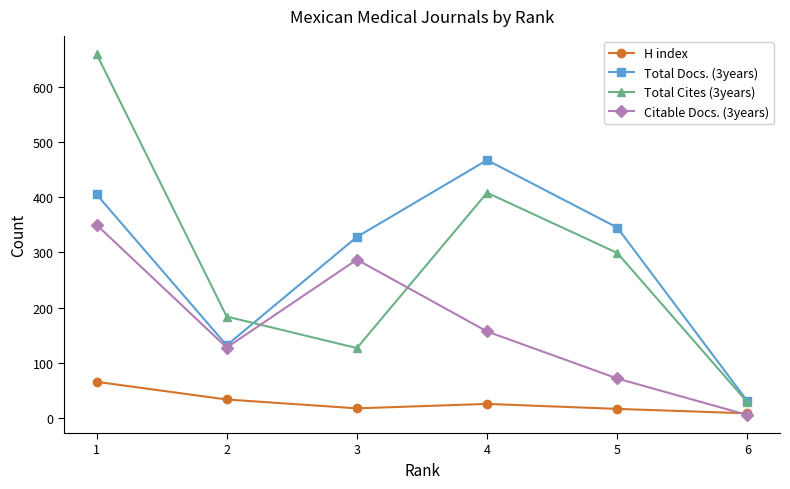

True or false: Total Cites (3years) and H index intersect in this chart.

False